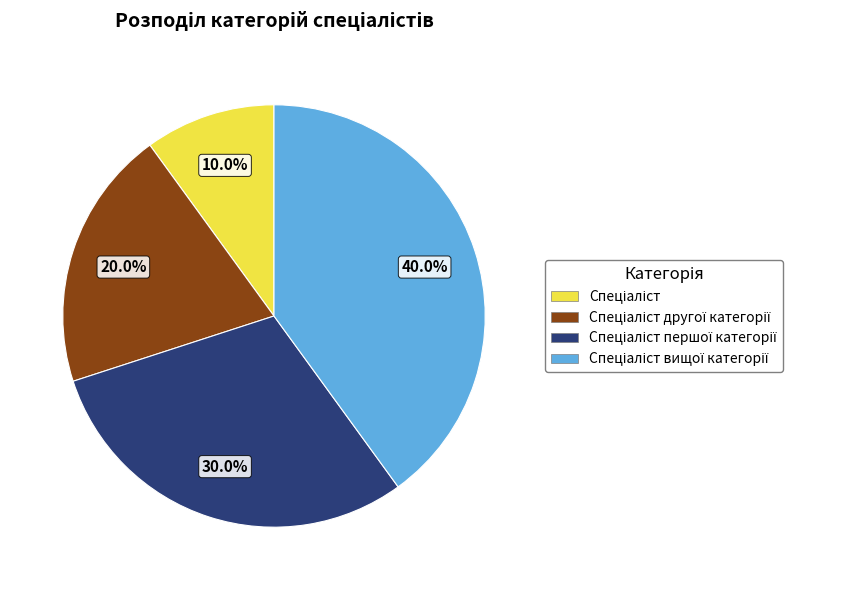

Is there any slice that represents more than half of the pie?

No